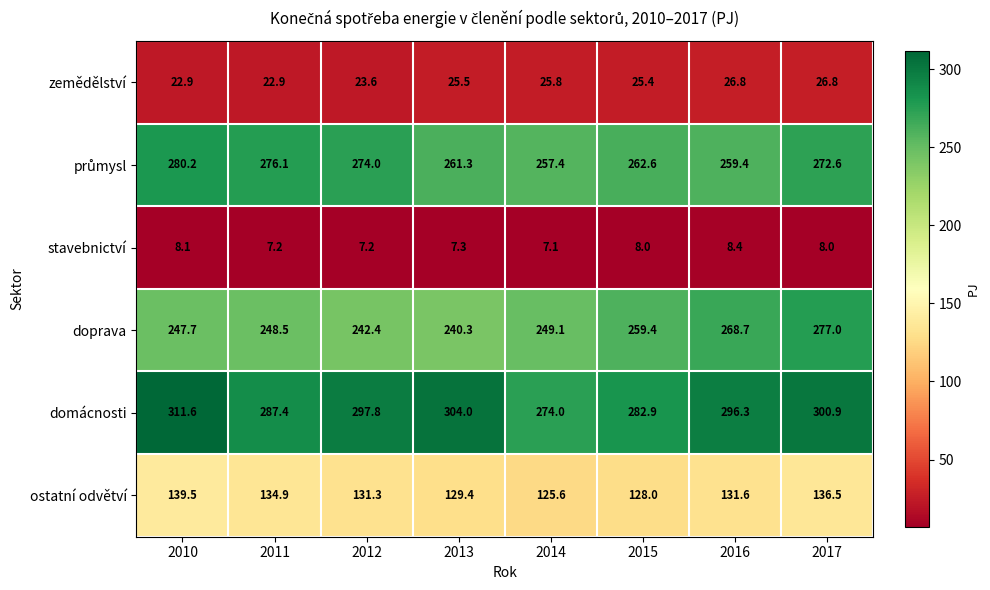

True or false: stavebnictví has a value of 3.0 at 2014.

False